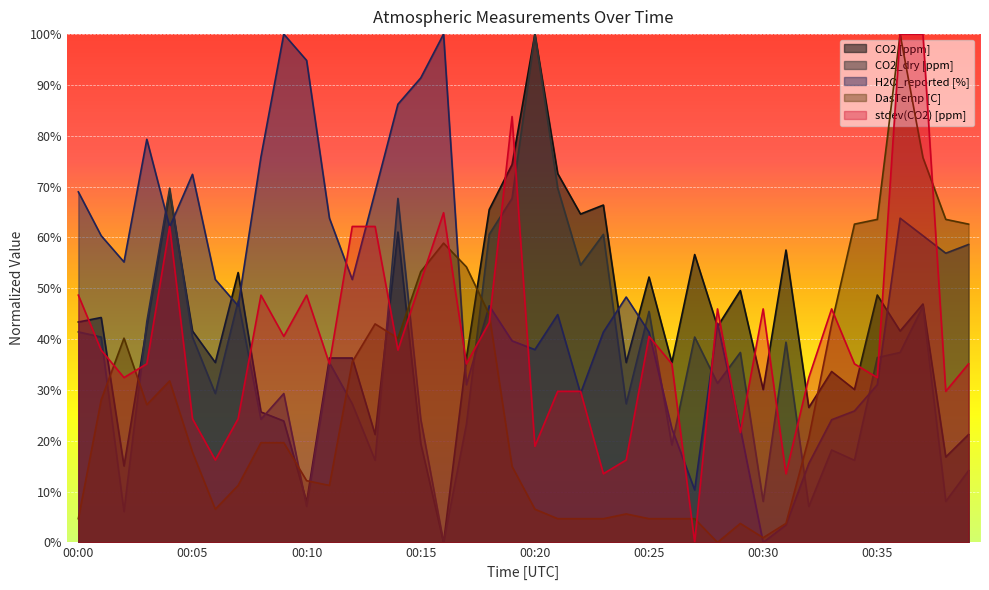

What is the difference between the highest and lowest values at 00:17?

31.0